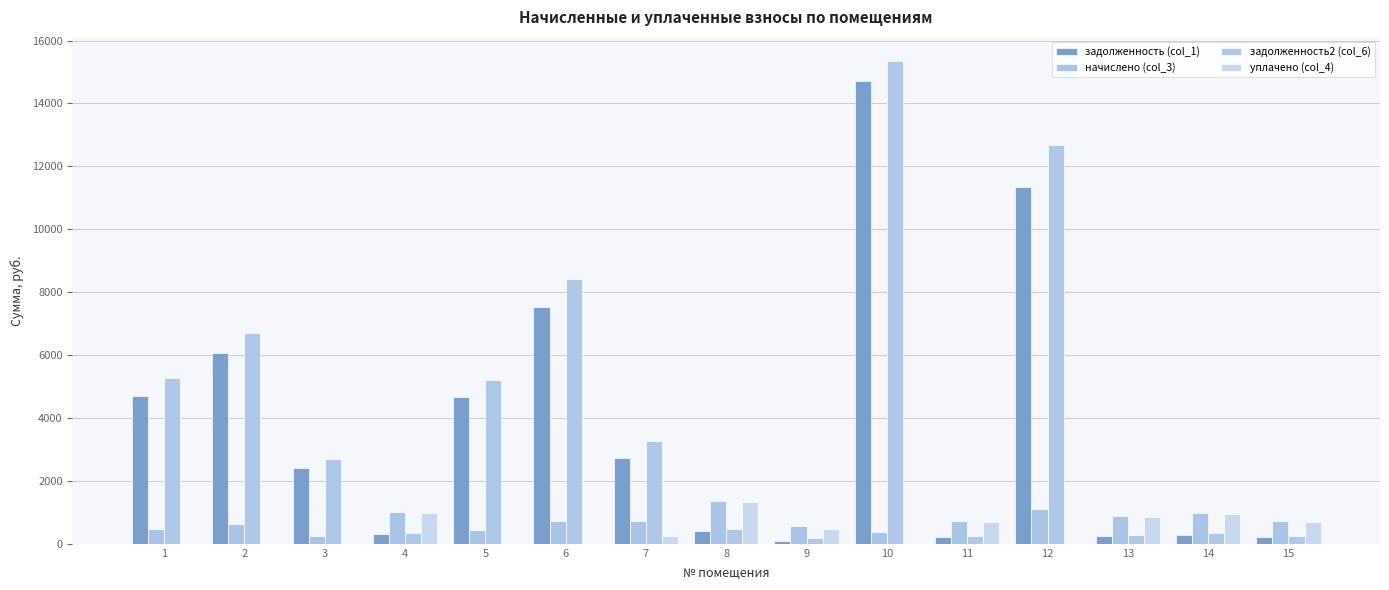

Are the bars horizontal?

No